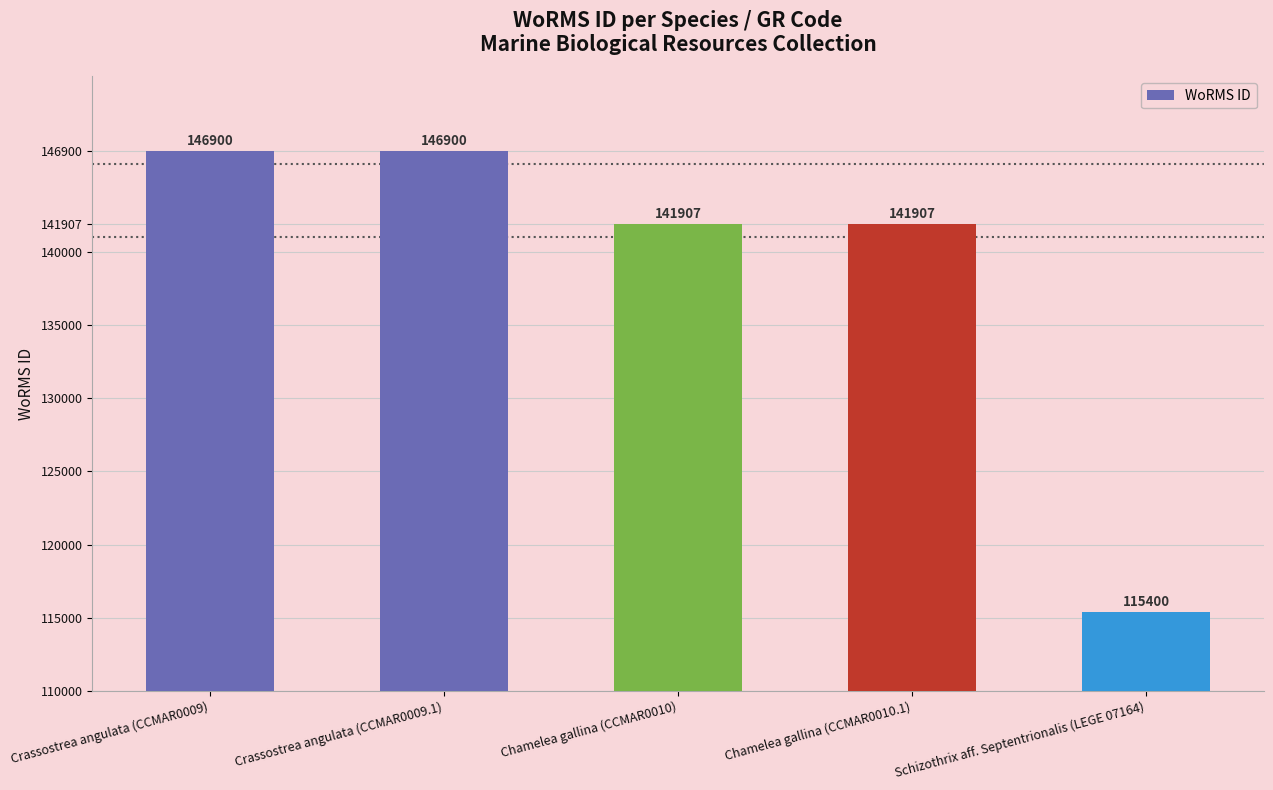

What position from the right is Crassostrea angulata (CCMAR0009.1)?

4